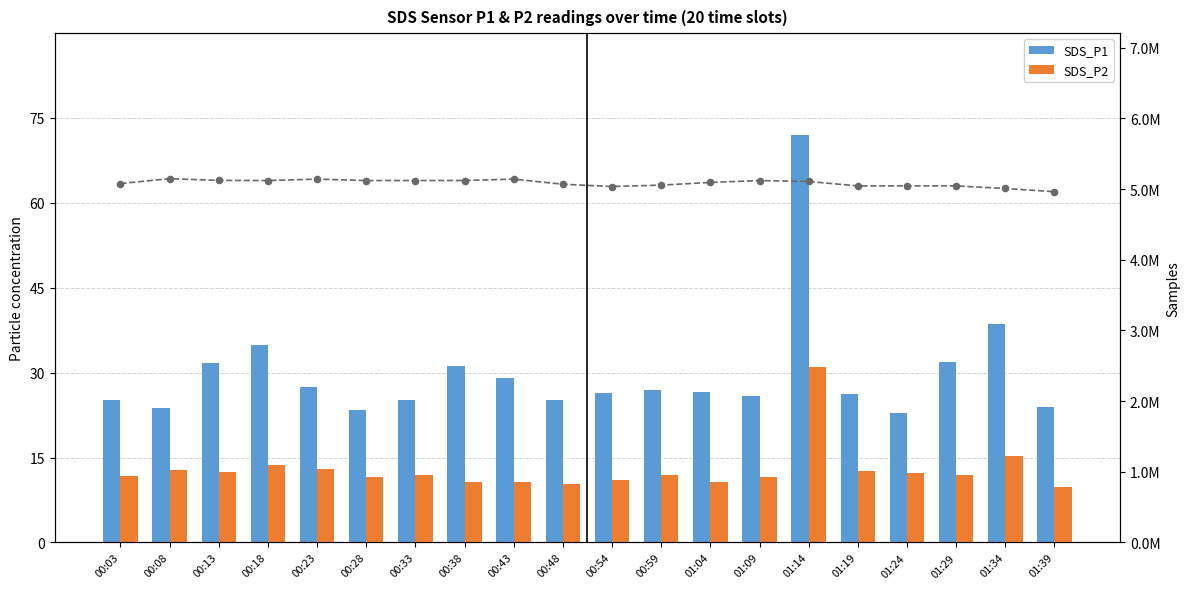

What are all the series names shown in the legend?

SDS_P1, SDS_P2